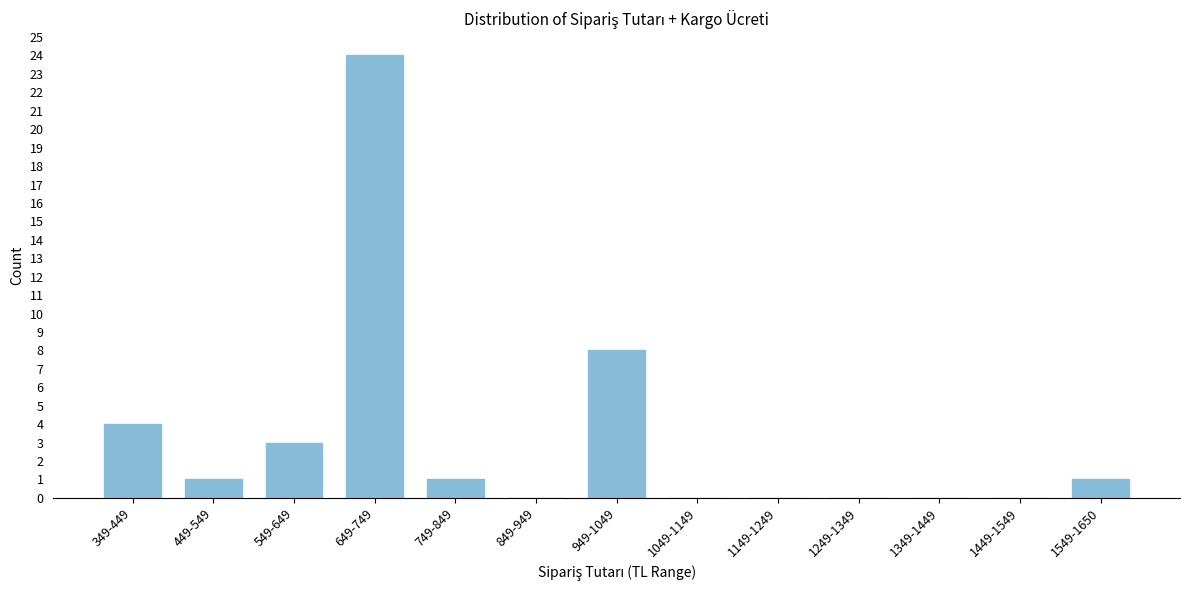

Reading left to right, transcribe all the data shown in this chart.

349-449=4	449-549=1	549-649=3	649-749=24	749-849=1	849-949=0	949-1049=8	1049-1149=0	1149-1249=0	1249-1349=0	1349-1449=0	1449-1549=0	1549-1650=1